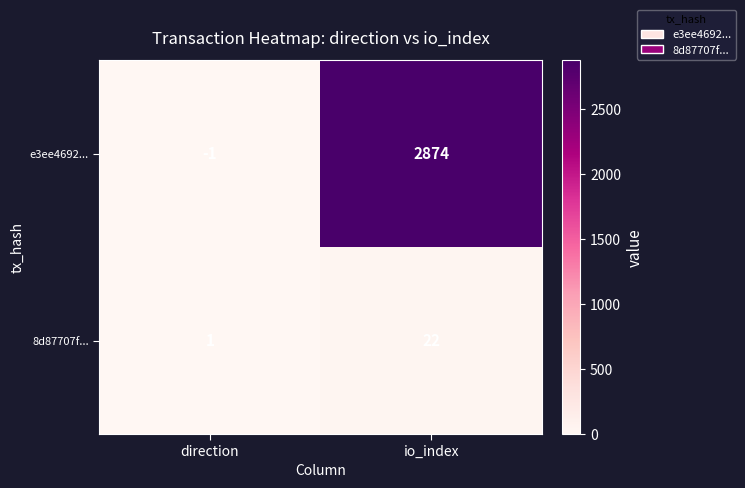

What is the total value across all series at io_index?

2896